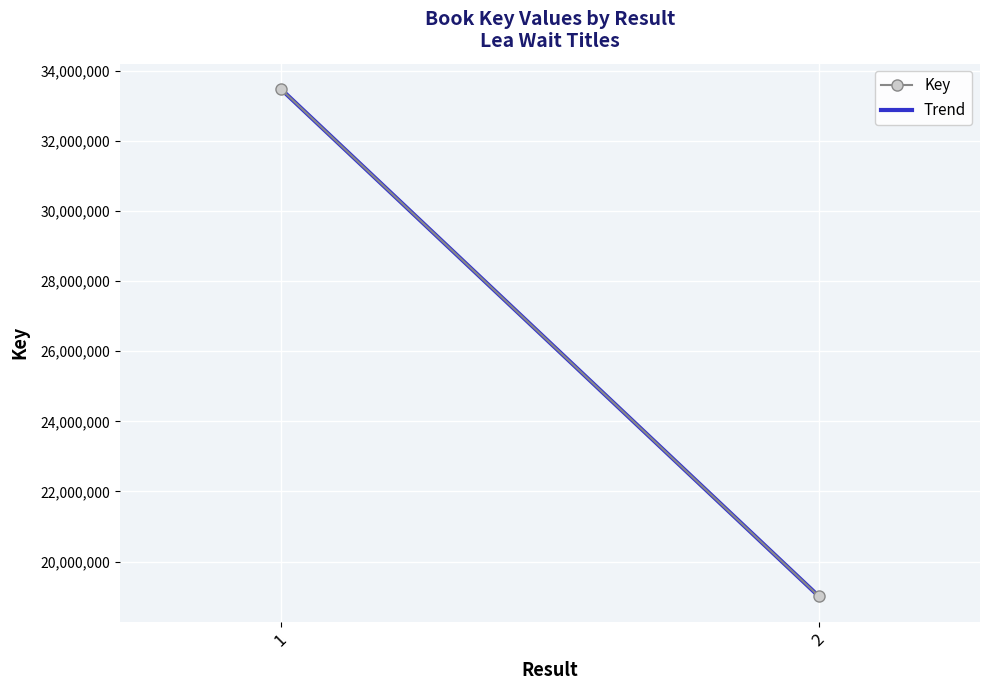

What is the approximate value at ?

33484821